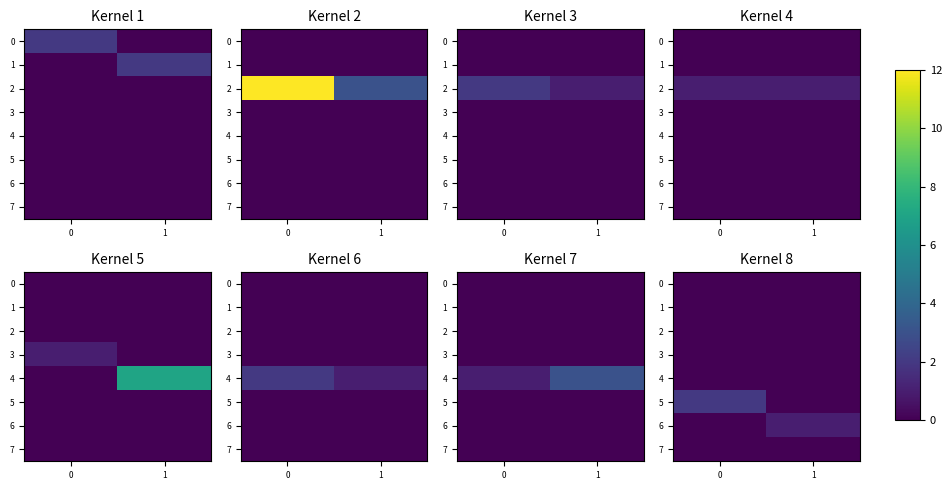

Is the value of 7 at 0 greater than the value of 2 at 0?

No